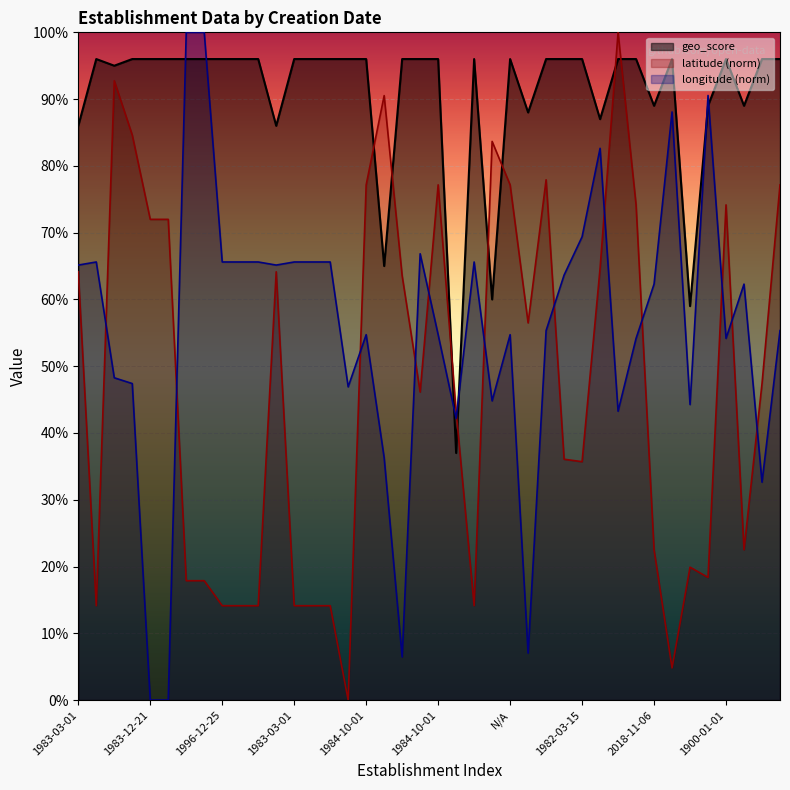

How many lines are shown in the chart?

3